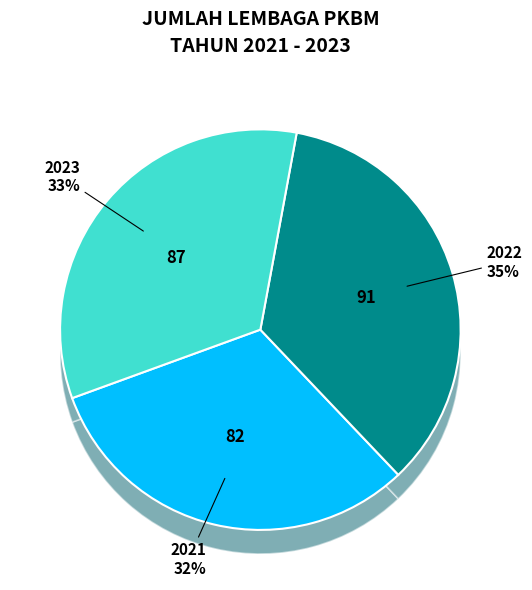

Rank the categories by value from highest to lowest.

2022, 2023, 2021